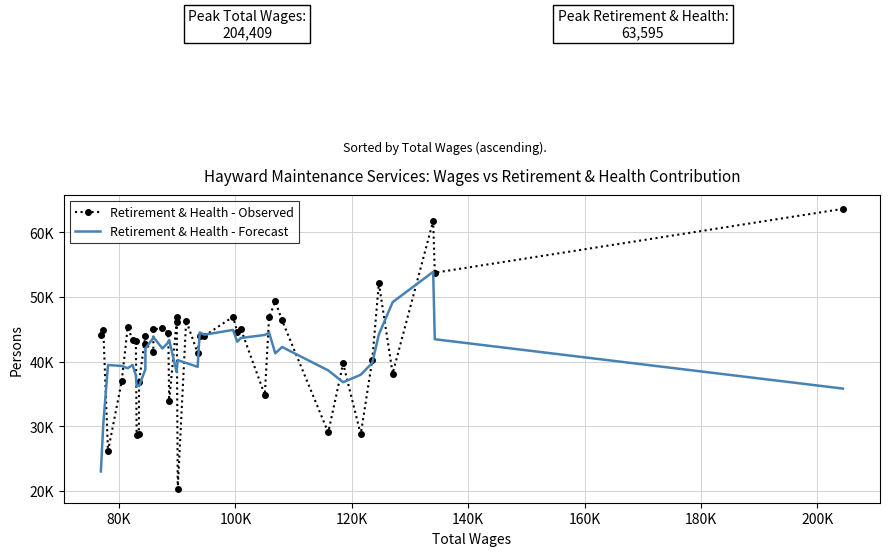

List the series in order of their overall mean, highest first.

Retirement & Health - Observed, Retirement & Health - Forecast